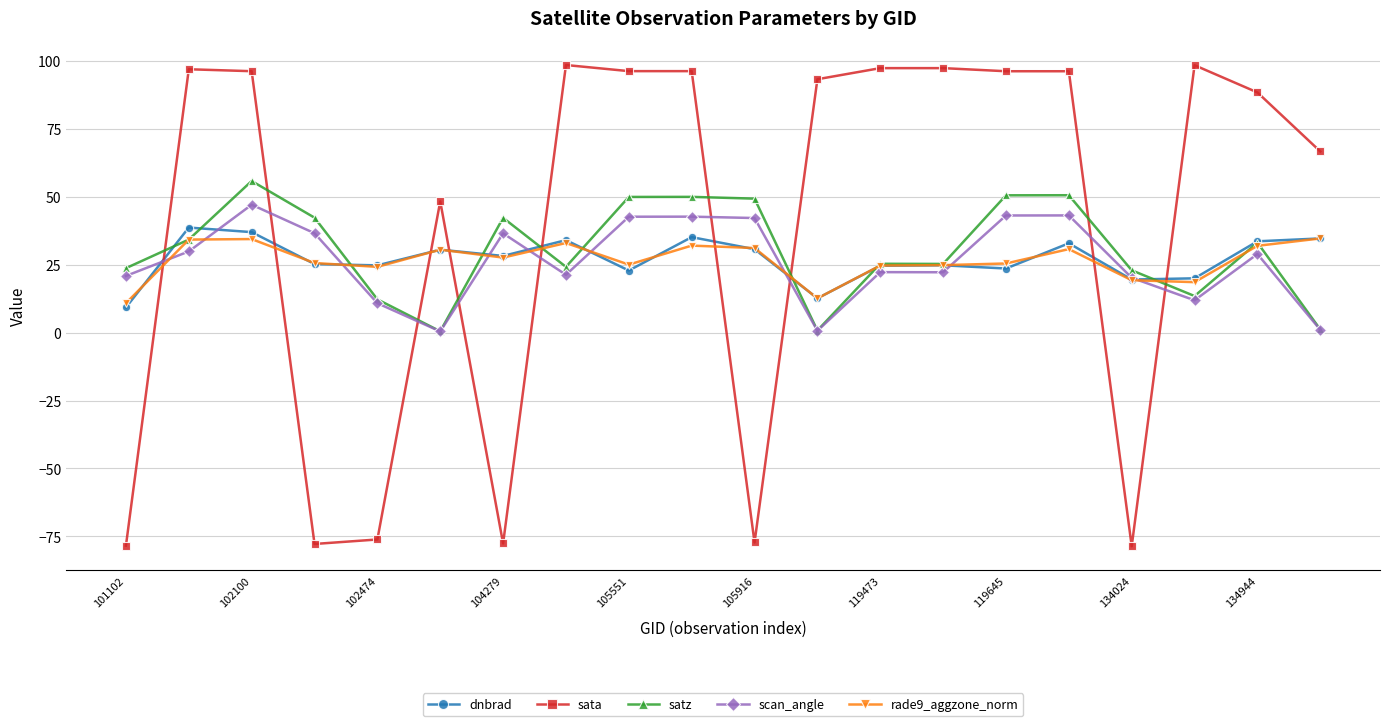

Which series has the largest total across all categories?

sata